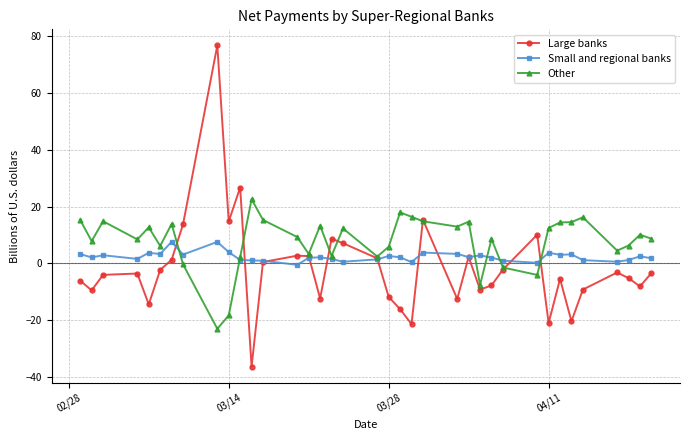

Which series has the widest spread of values?

Large banks